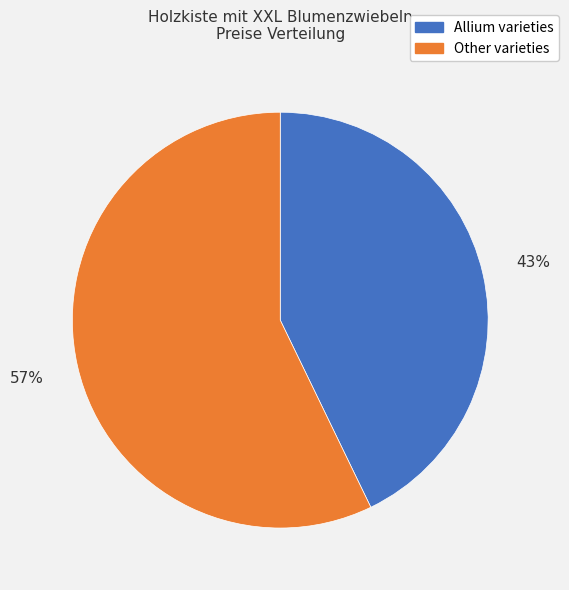

Is there a majority slice in this chart?

Yes